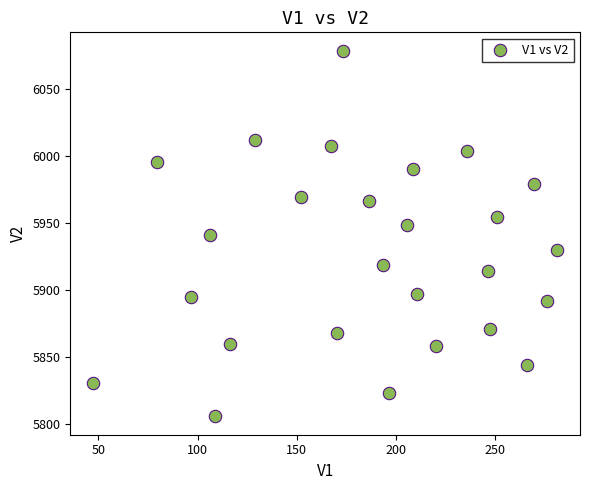

What is the range of X values (max minus min)?

233.8